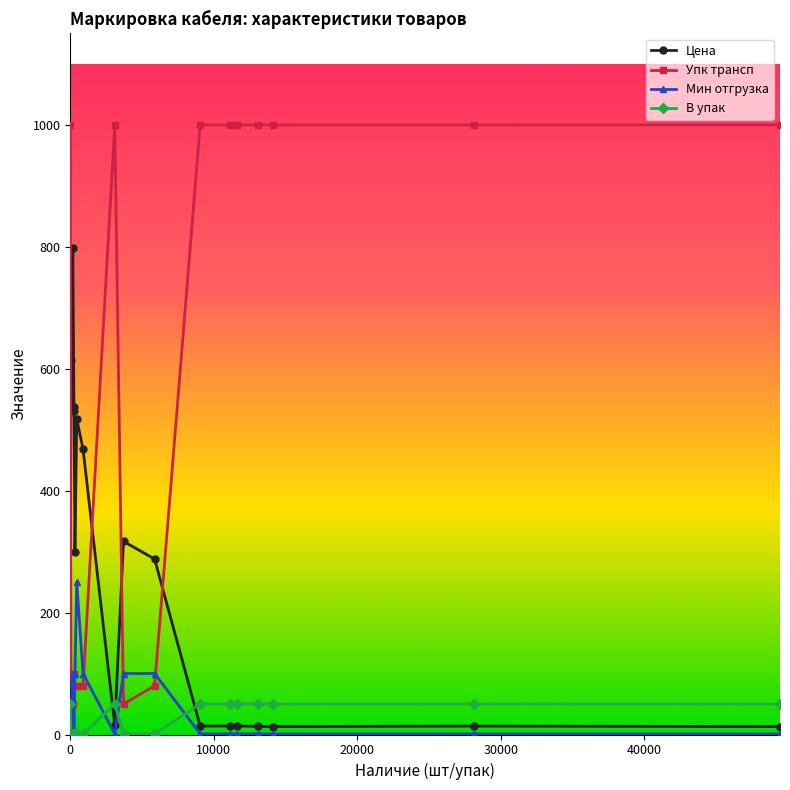

What is the maximum value shown in the chart?

1000.0